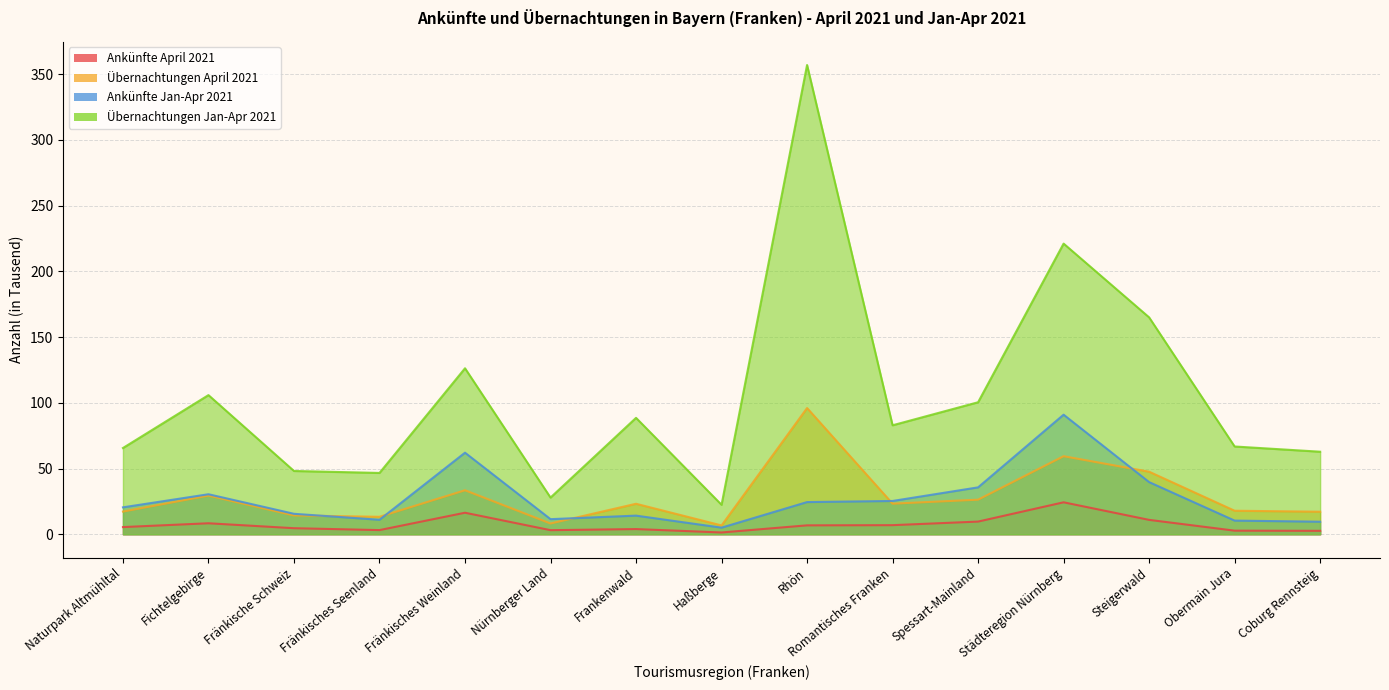

Reading left to right, transcribe all the data shown in this chart.

Ankünfte April 2021: 5.5	8.4	4.6	3.2	16.4	3.1	4.0	1.4	6.8	6.9	9.7	24.3	11.0	2.7	2.6
Übernachtungen April 2021: 17.3	29.4	14.3	13.3	33.5	8.2	23.2	6.7	96.0	23.3	26.3	59.4	47.6	17.9	17.2
Ankünfte Jan-Apr 2021: 20.5	30.4	15.6	11.0	62.1	11.5	14.2	5.0	24.5	25.3	35.7	91.0	39.7	10.4	9.5
Übernachtungen Jan-Apr 2021: 65.6	105.8	48.1	46.7	126.3	27.9	88.5	22.4	356.9	82.9	100.4	221.1	165.0	66.8	62.8